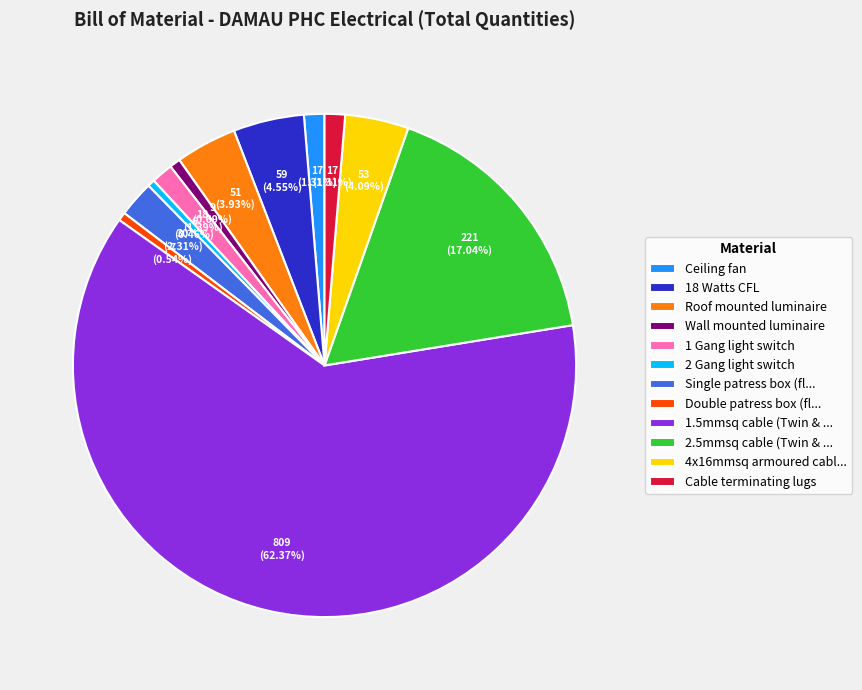

To the nearest percent, what is the combined percentage of 18 Watts CFL and Wall mounted luminaire?

5%